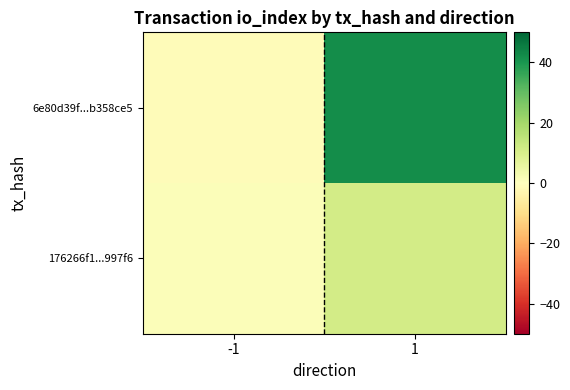

How many categories are shown in the chart?

2